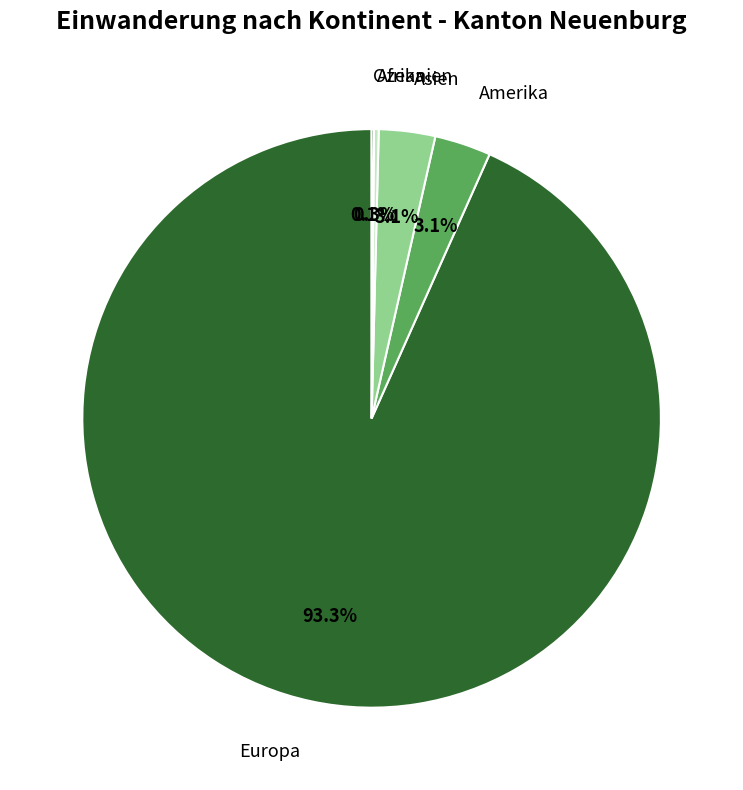

What percentage do Amerika and Europa together represent?

96.5%